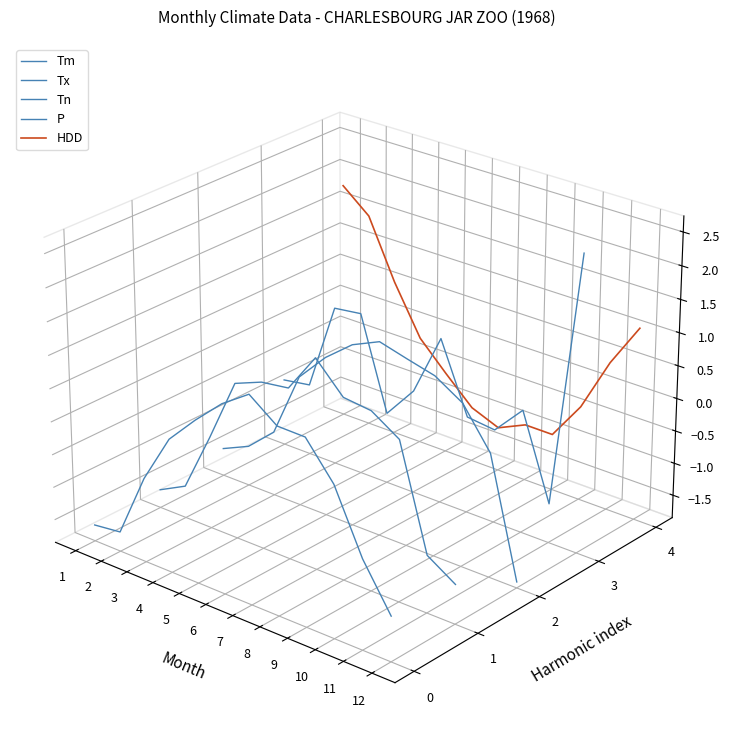

The P series shows -0.0 at 11. True or false?

True